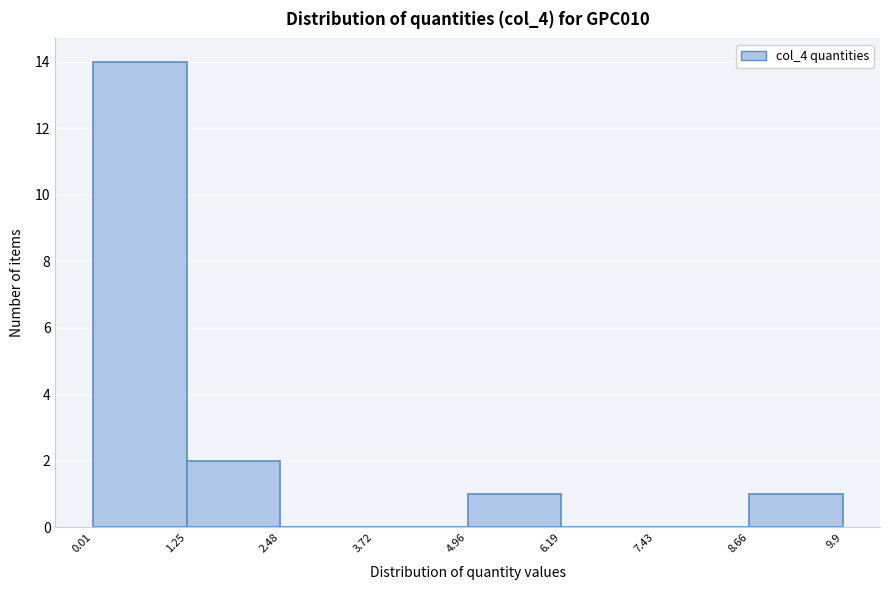

Reading left to right, list every bar in this chart as the range it spans on the x-axis followed by its height. The values are not printed on the chart, so give them approximately, as read against the axis.

0.01 to 1.25: 14
1.25 to 2.48: 2
2.48 to 3.72: 0
3.72 to 4.96: 0
4.96 to 6.19: 1
6.19 to 7.43: 0
7.43 to 8.66: 0
8.66 to 9.9: 1